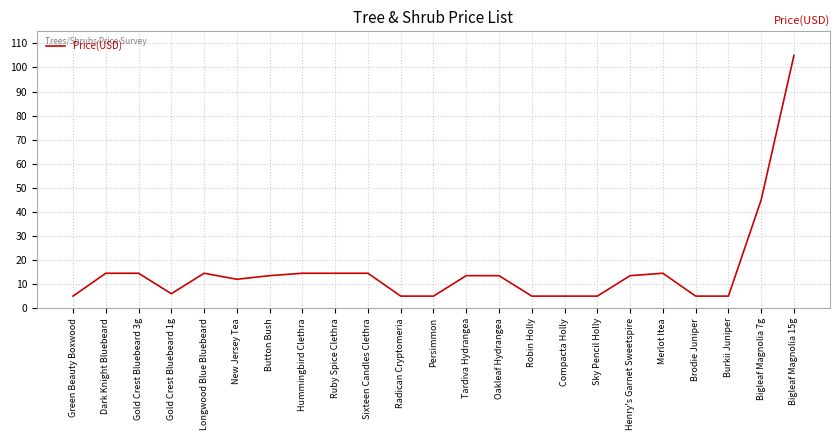

Is this an area chart (filled region under the line)?

No